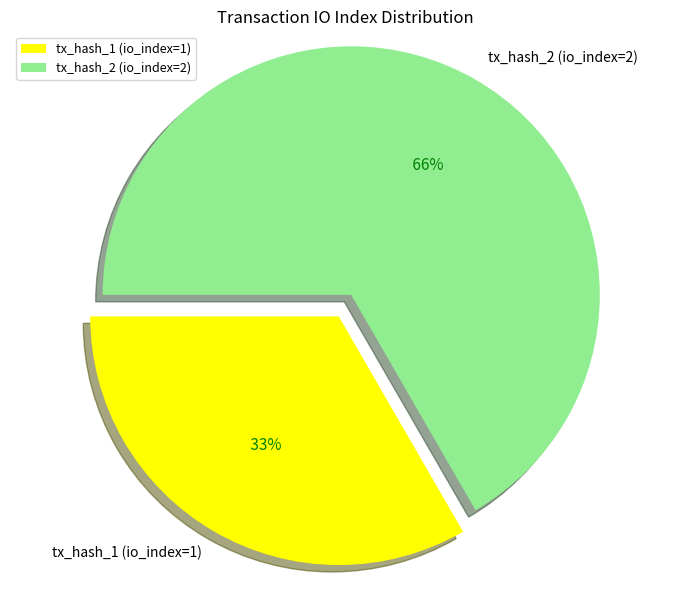

Count the number of slices in the pie.

2